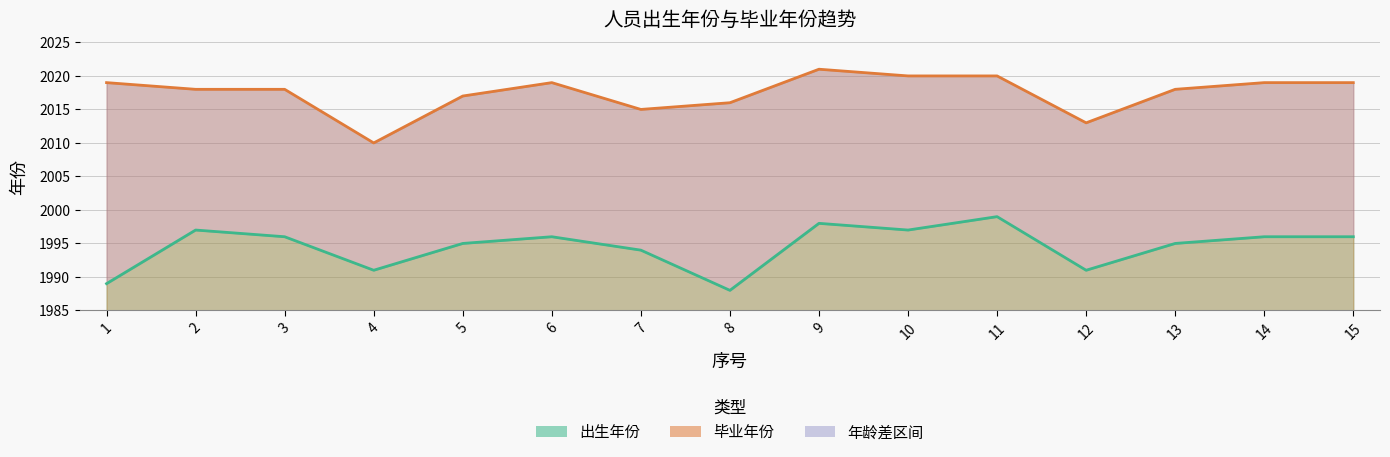

What is the value of the 毕业年份 point at the 4th from the left?

2010